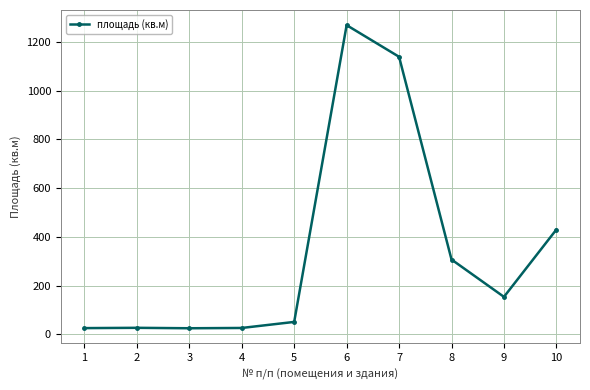

What is the greatest value displayed?

1268.3